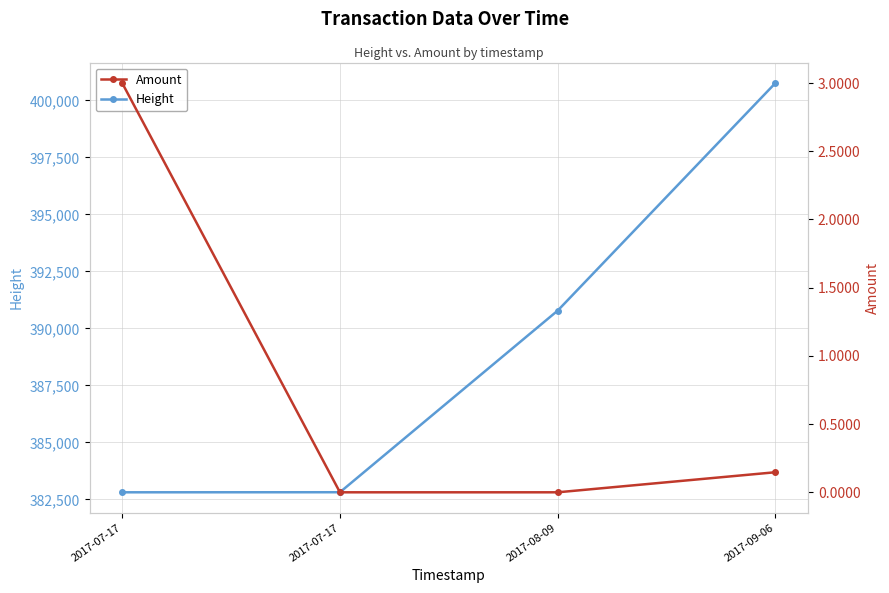

At which category is the sum across all series the highest?

2017-09-06